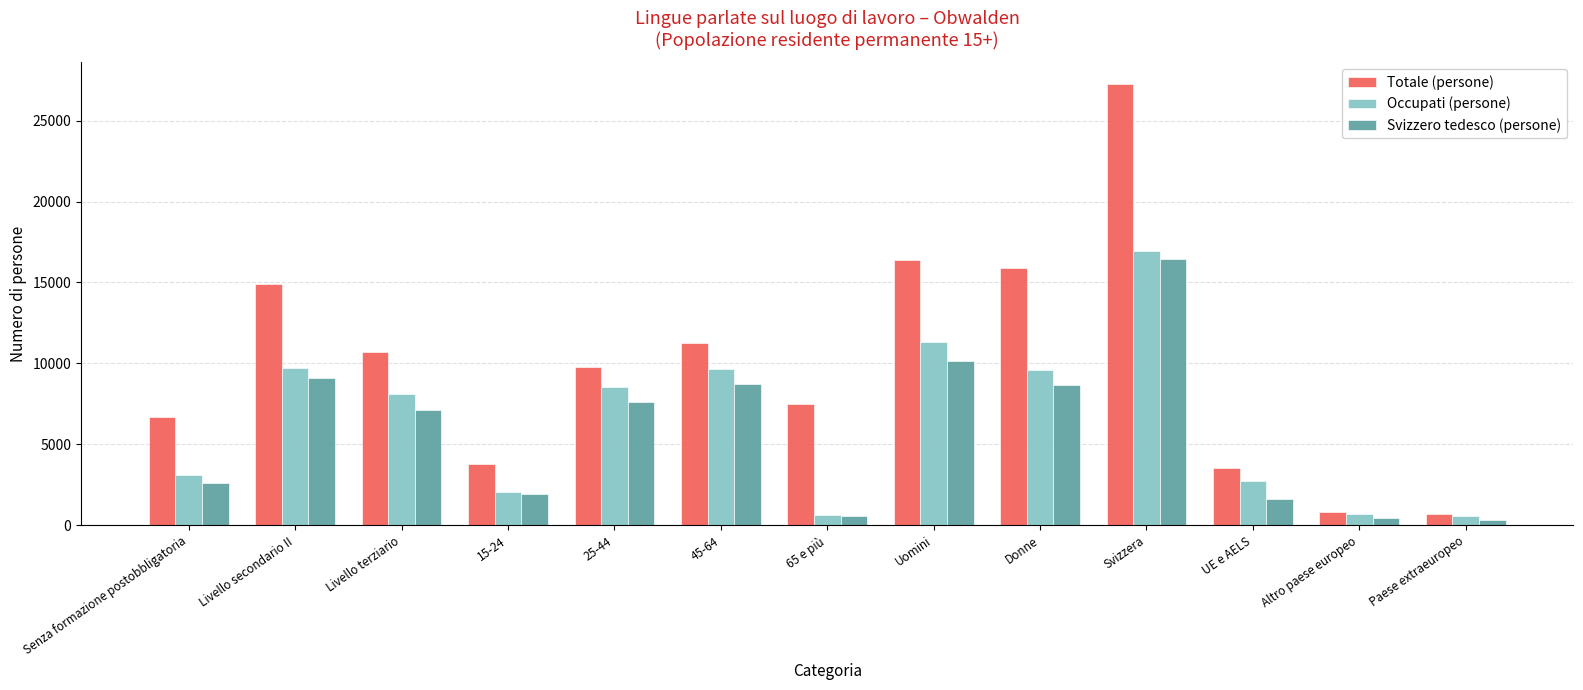

At how many categories does at least one series exceed 22642?

1